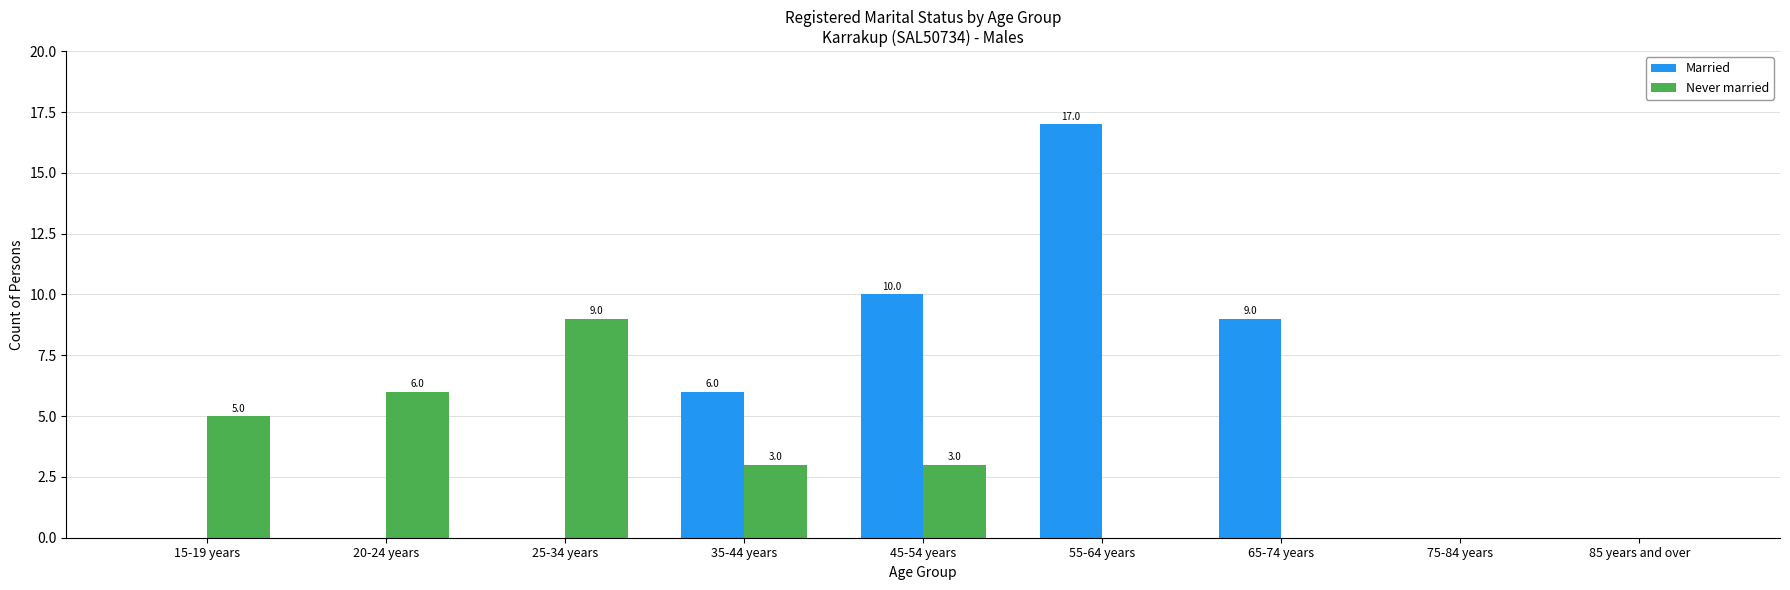

What is the total value across all series at 15-19 years?

5